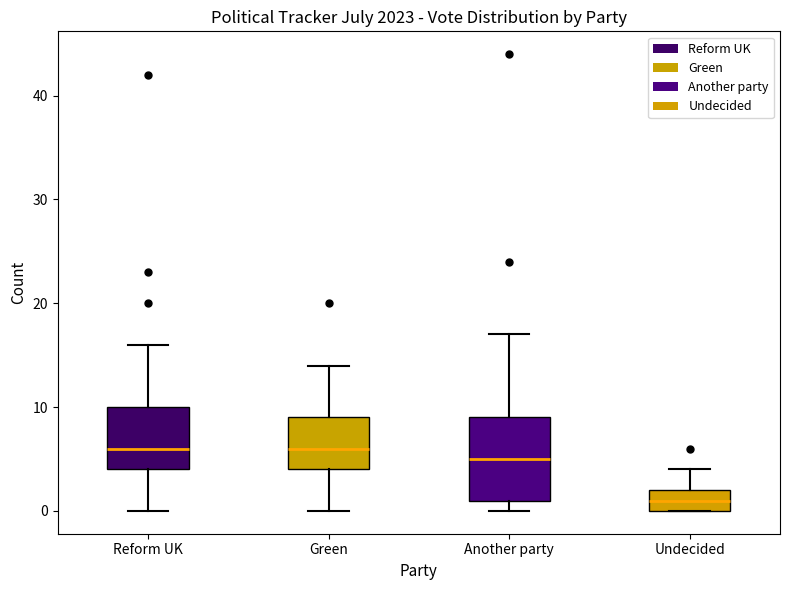

Reading left to right, transcribe this box plot: for each box, give where its median line is, the range the box spans, and where its two whiskers end, as read against the y-axis. The values are not printed on the chart, so give them approximately, as read against the axis.

Reform UK: median 6, box 4 to 10, whiskers 0 to 16
Green: median 6, box 4 to 9, whiskers 0 to 14
Another party: median 5, box 1 to 9, whiskers 0 to 17
Undecided: median 1, box 0 to 2, whiskers 0 to 4